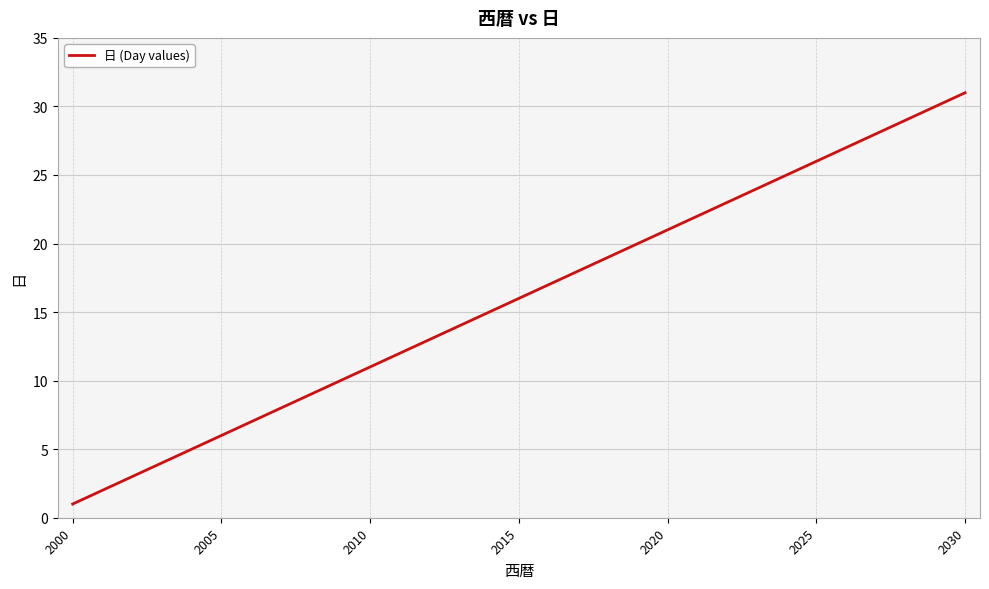

What is the difference between the maximum and minimum values?

30